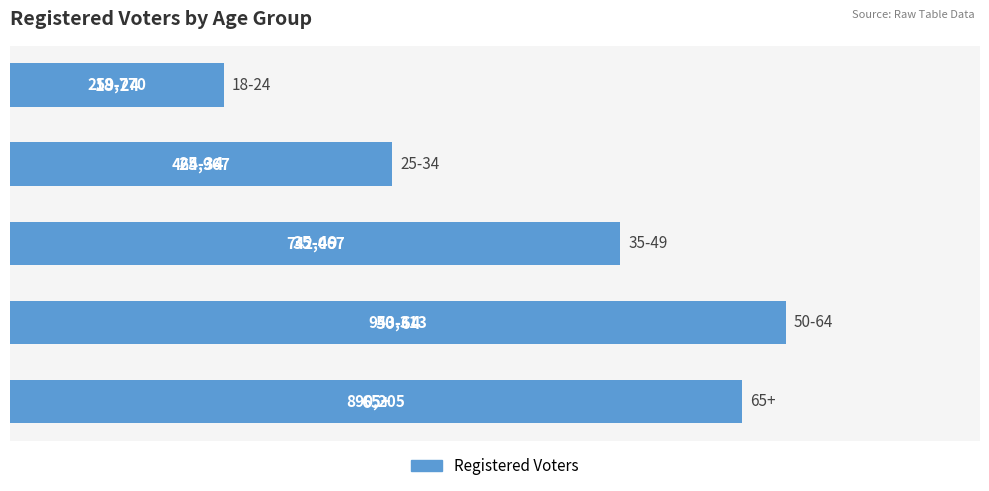

What is the smallest value displayed?

259770